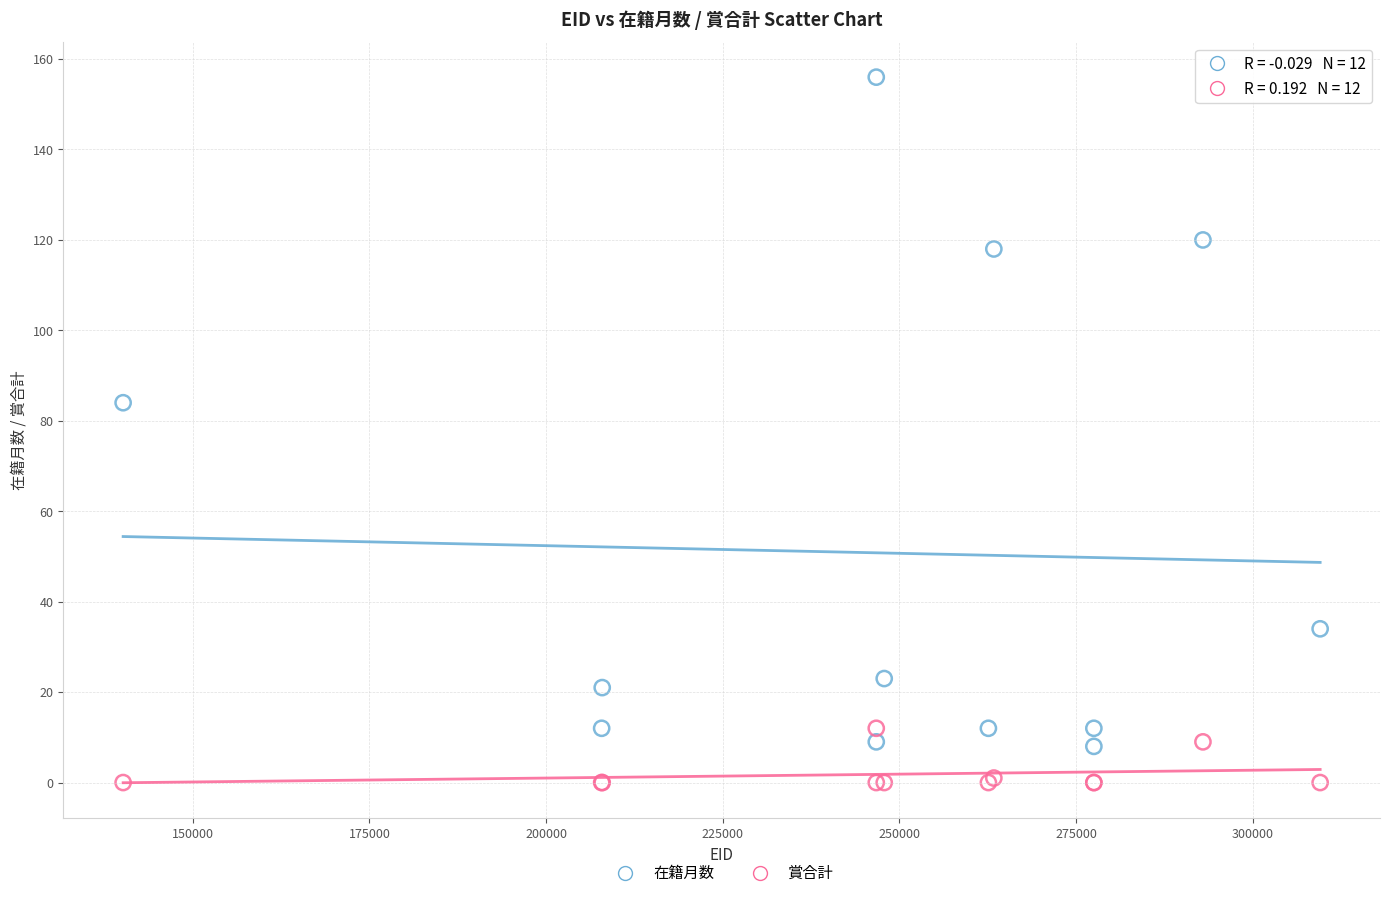

Which series has the widest spread of Y values?

在籍月数